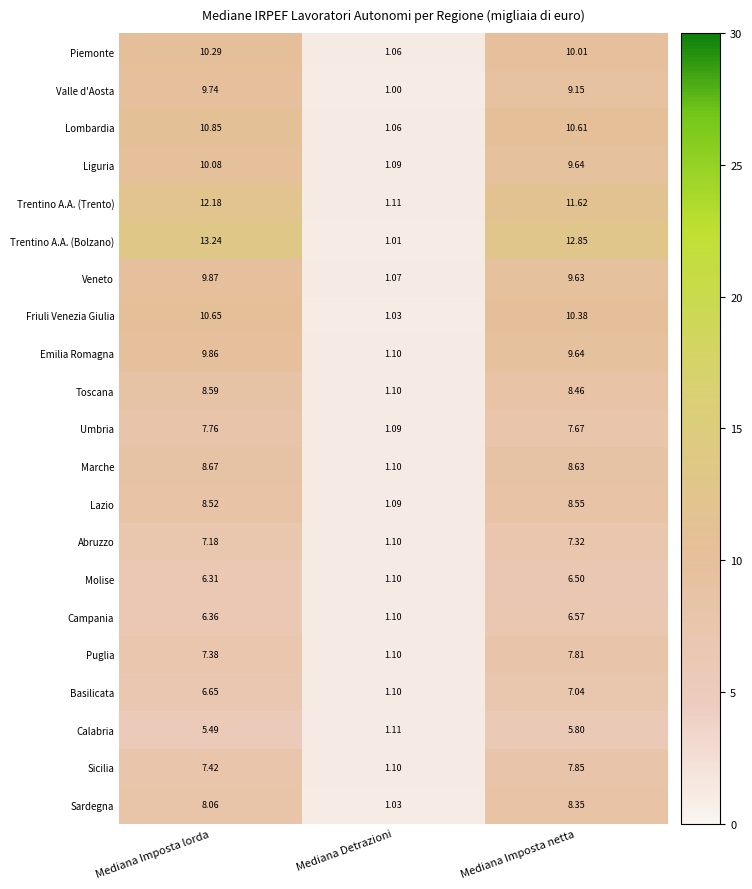

Between Mediana Imposta lorda and Mediana Detrazioni, which series saw the biggest shift?

Trentino A.A. (Bolzano)